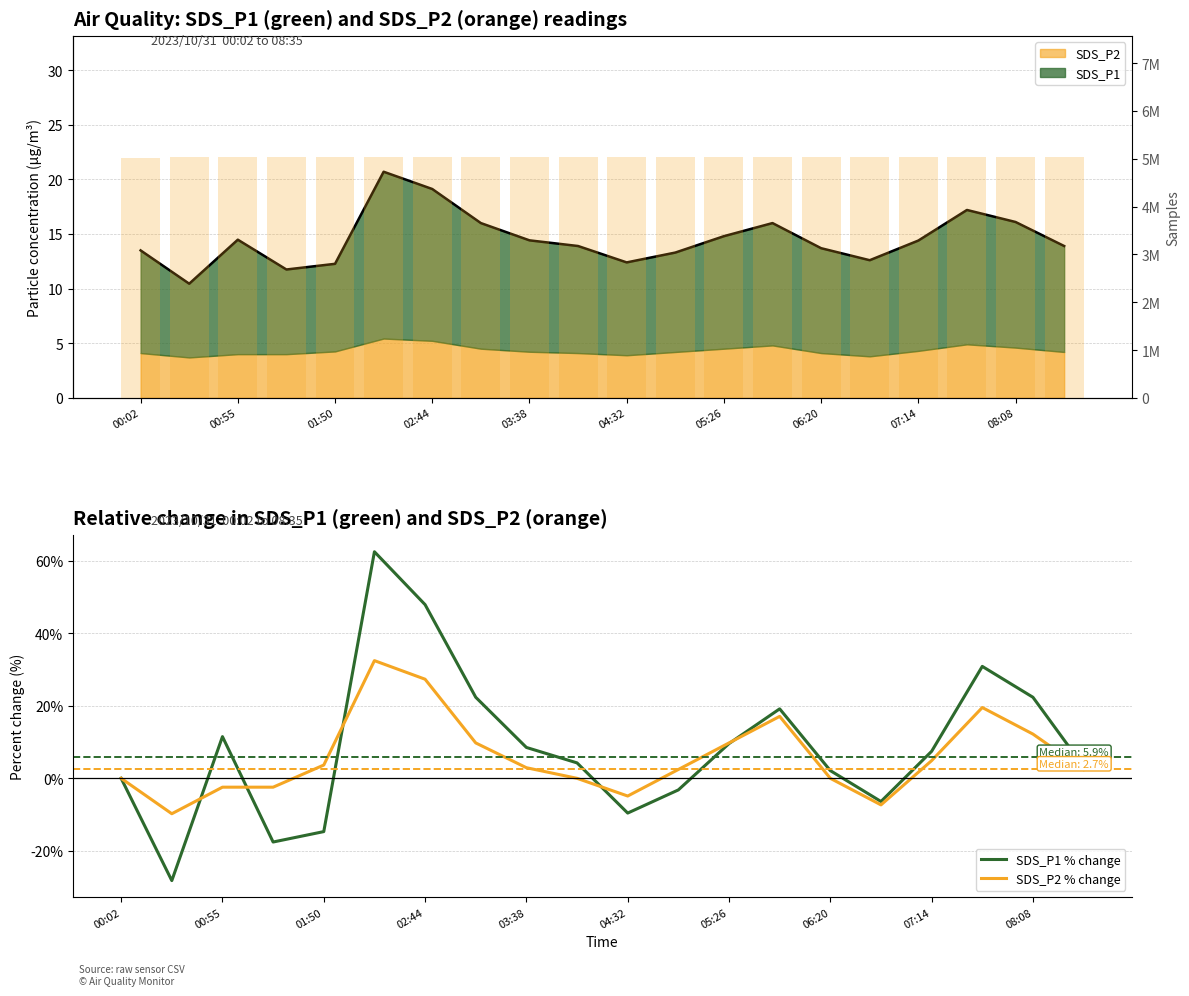

How many negative values does the SDS_P2 % change series have?

5